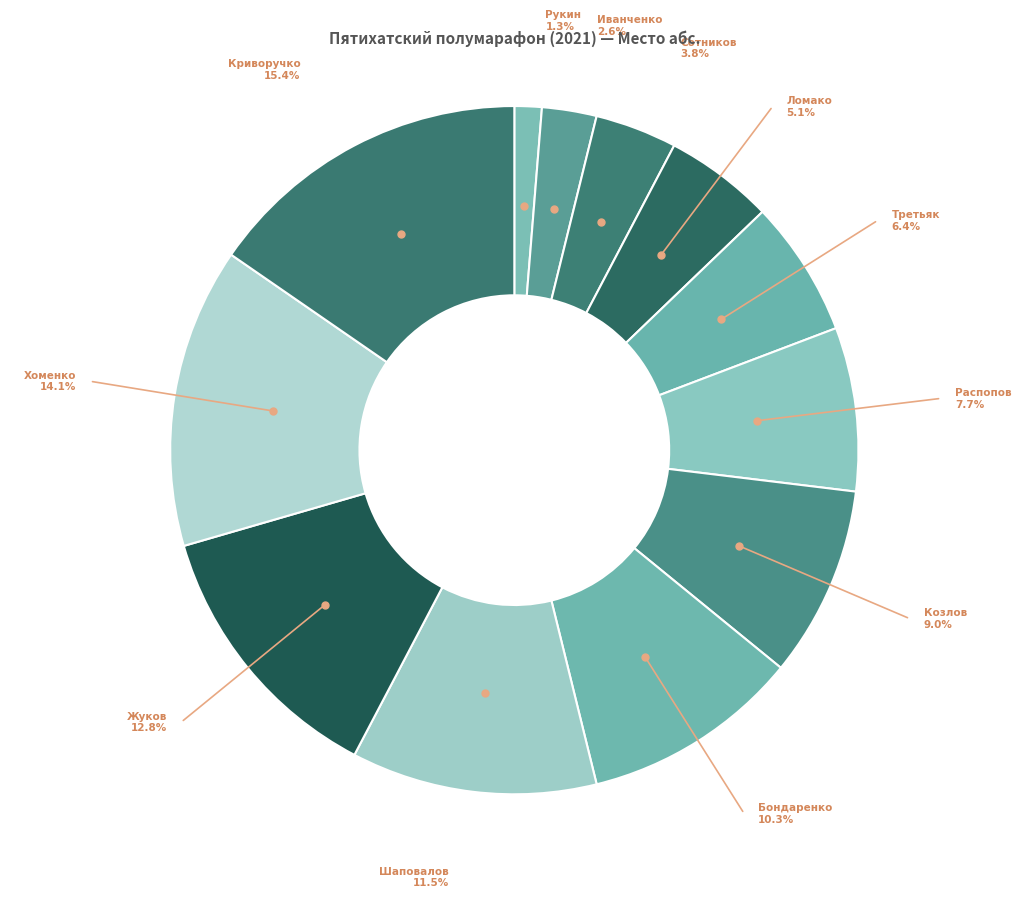

To the nearest percent, what is the difference between the largest and smallest slice percentages?

14%